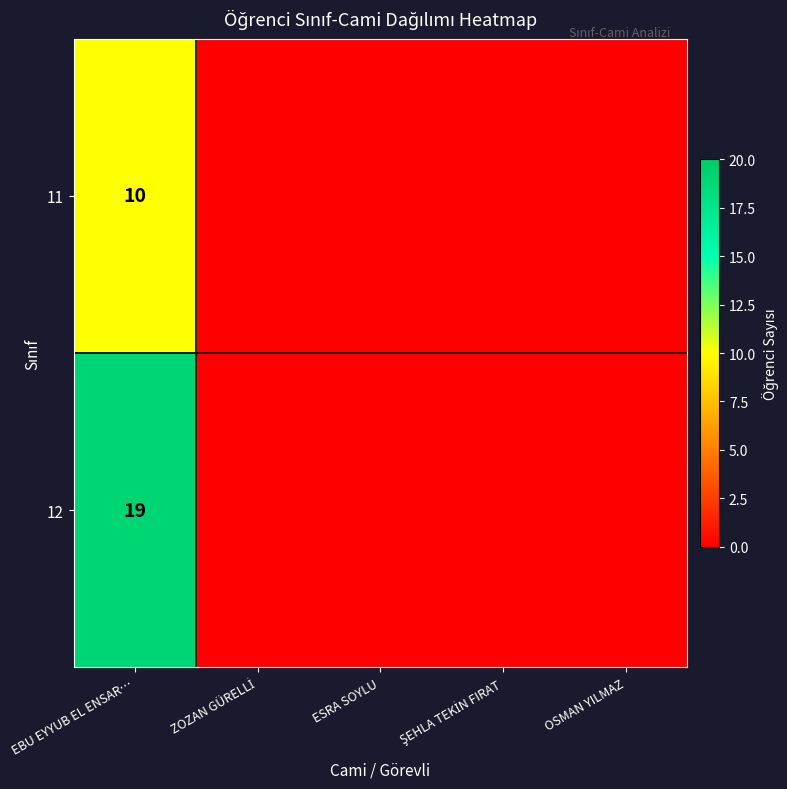

What is the difference between the highest and lowest values at EBU EYYUB EL ENSAR…?

9